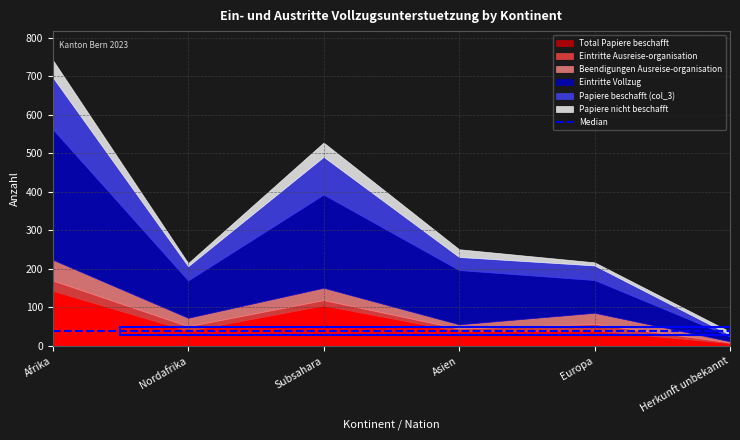

The Beendigungen Ausreise-organisation series shows 1 at Herkunft unbekannt. True or false?

False